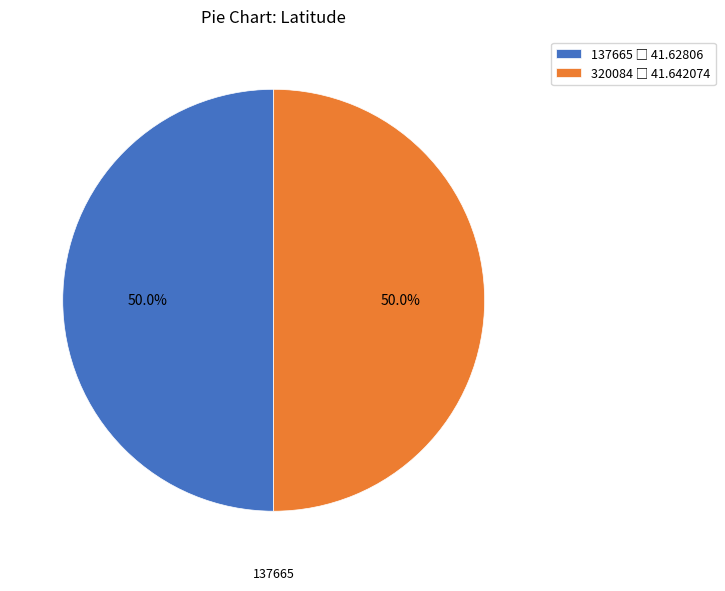

Is it true that 137665 is 50% of the pie?

True